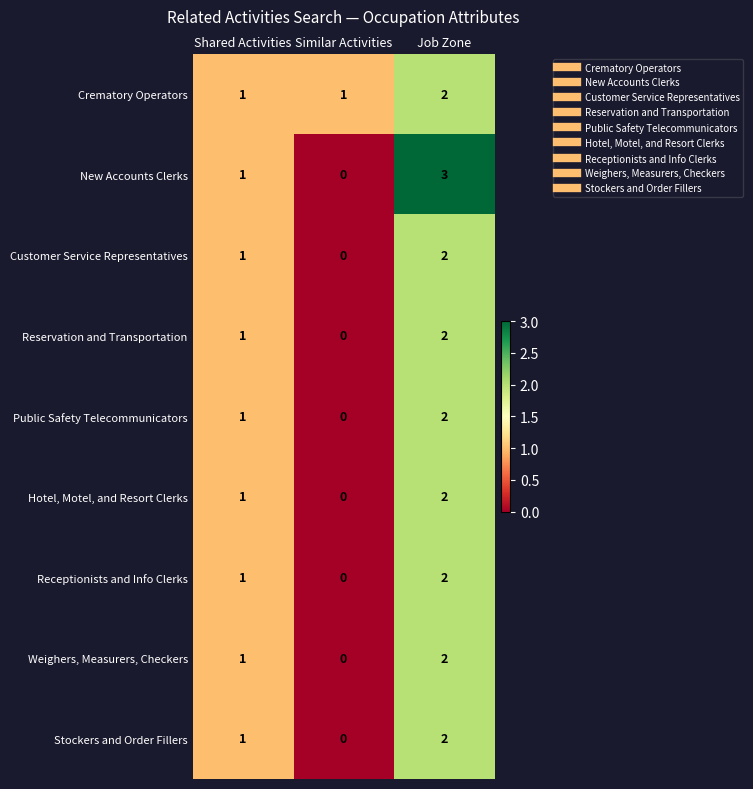

What is the sum of all Receptionists and Info Clerks values?

3